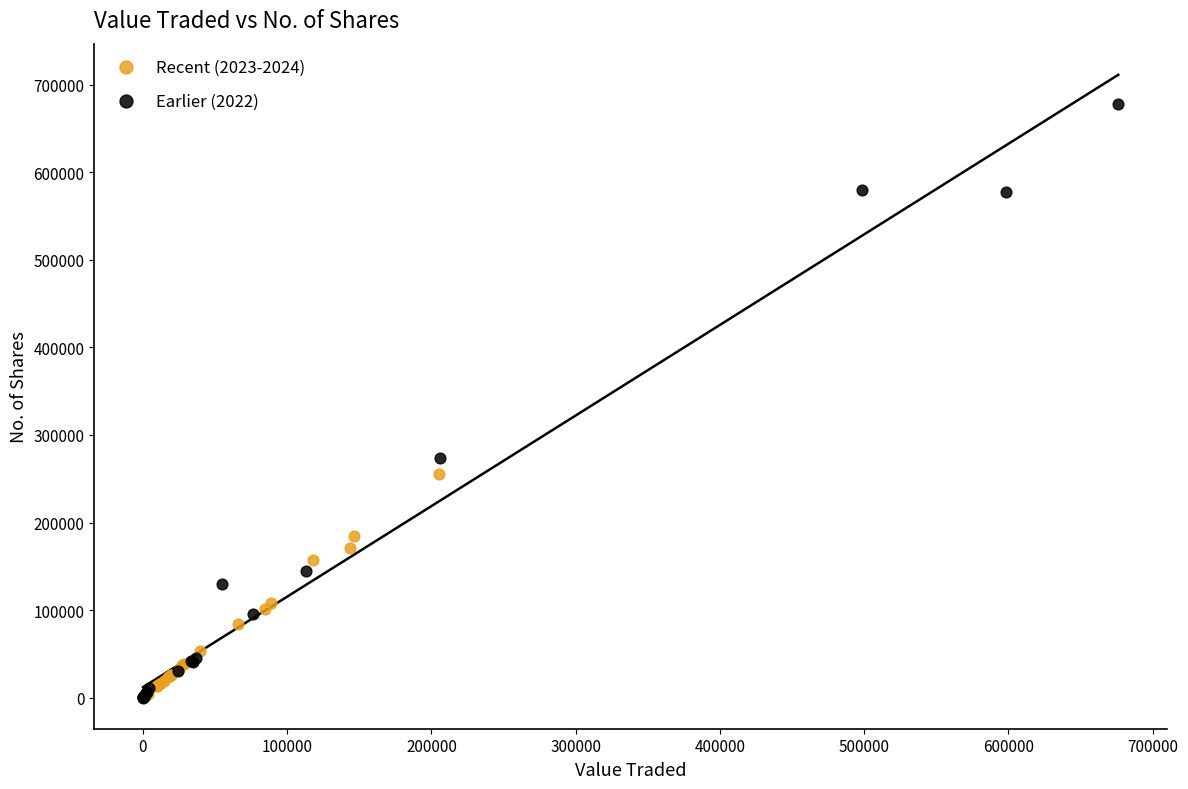

Which series has the widest spread of Y values?

Earlier (2022)